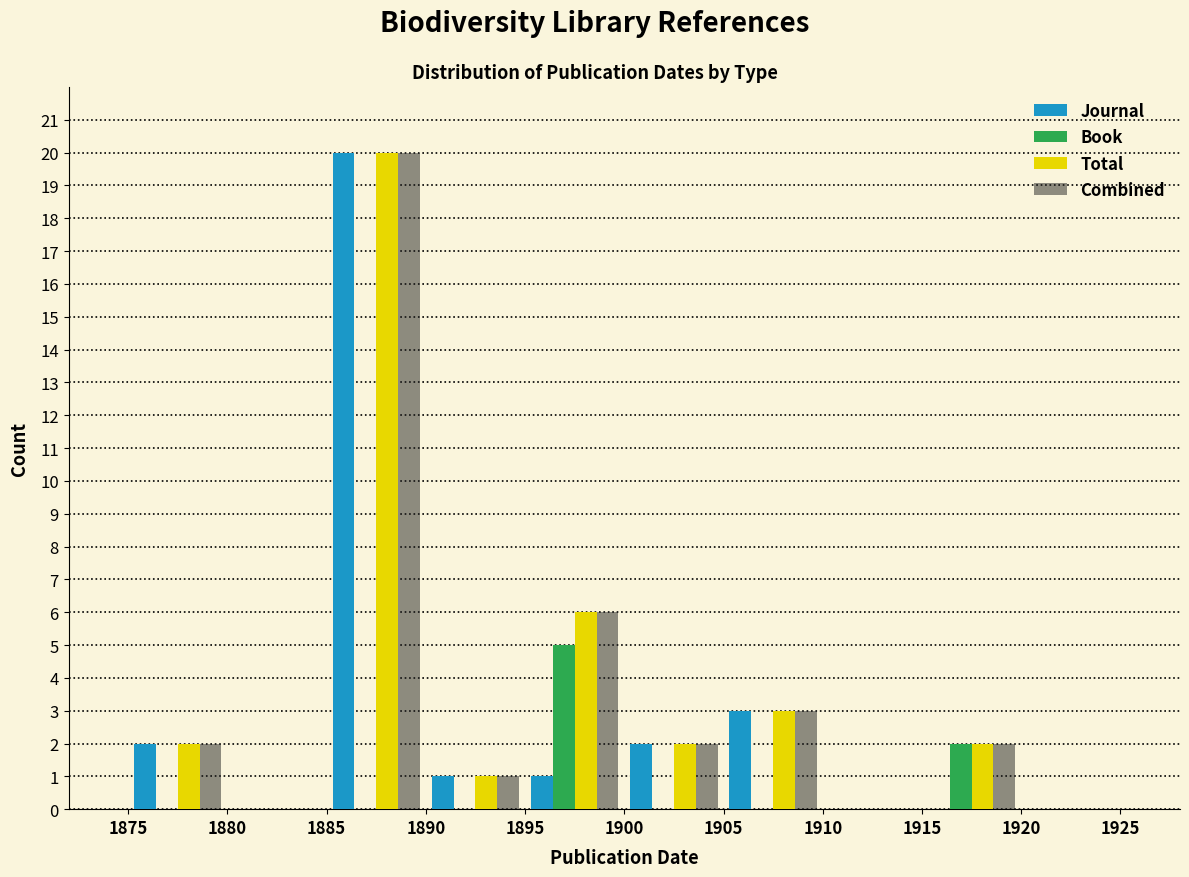

What is the height of the Book bar covering 1895 to 1900 on the x-axis? The values are not printed on the chart, so give them approximately, as read against the axis.

5